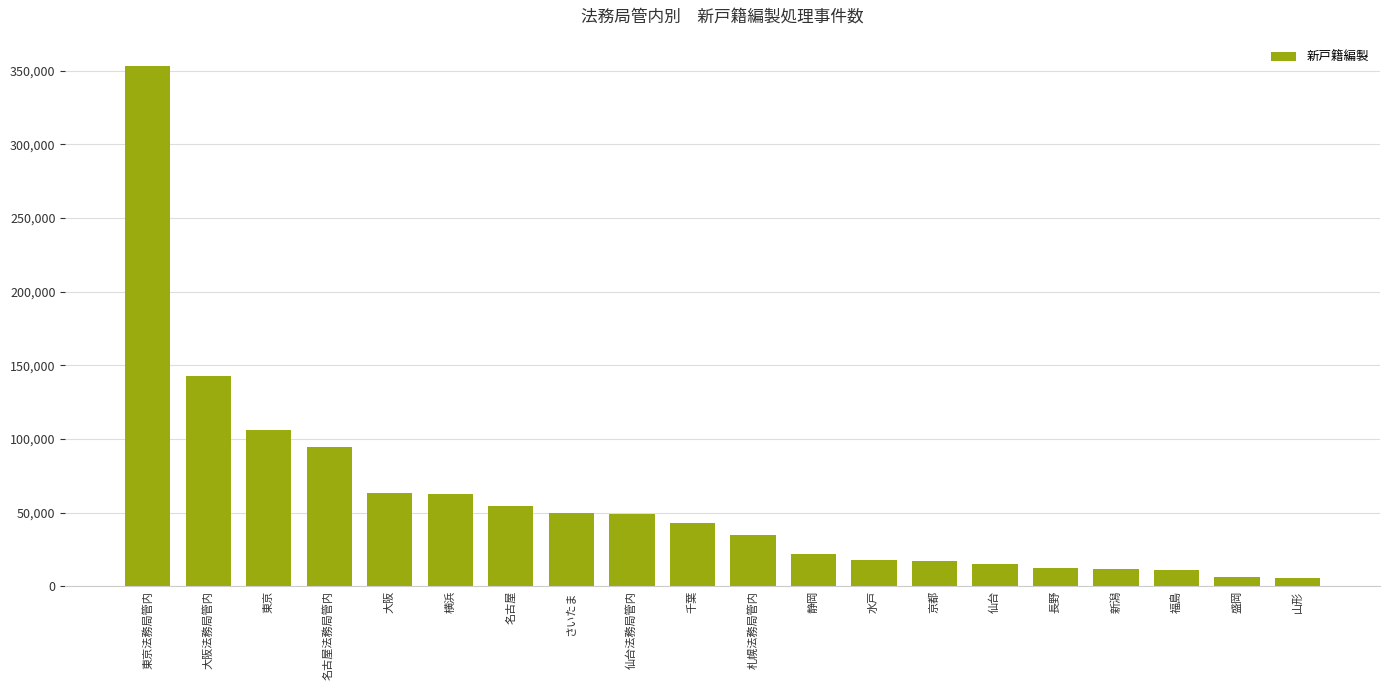

Are the bars horizontal?

No